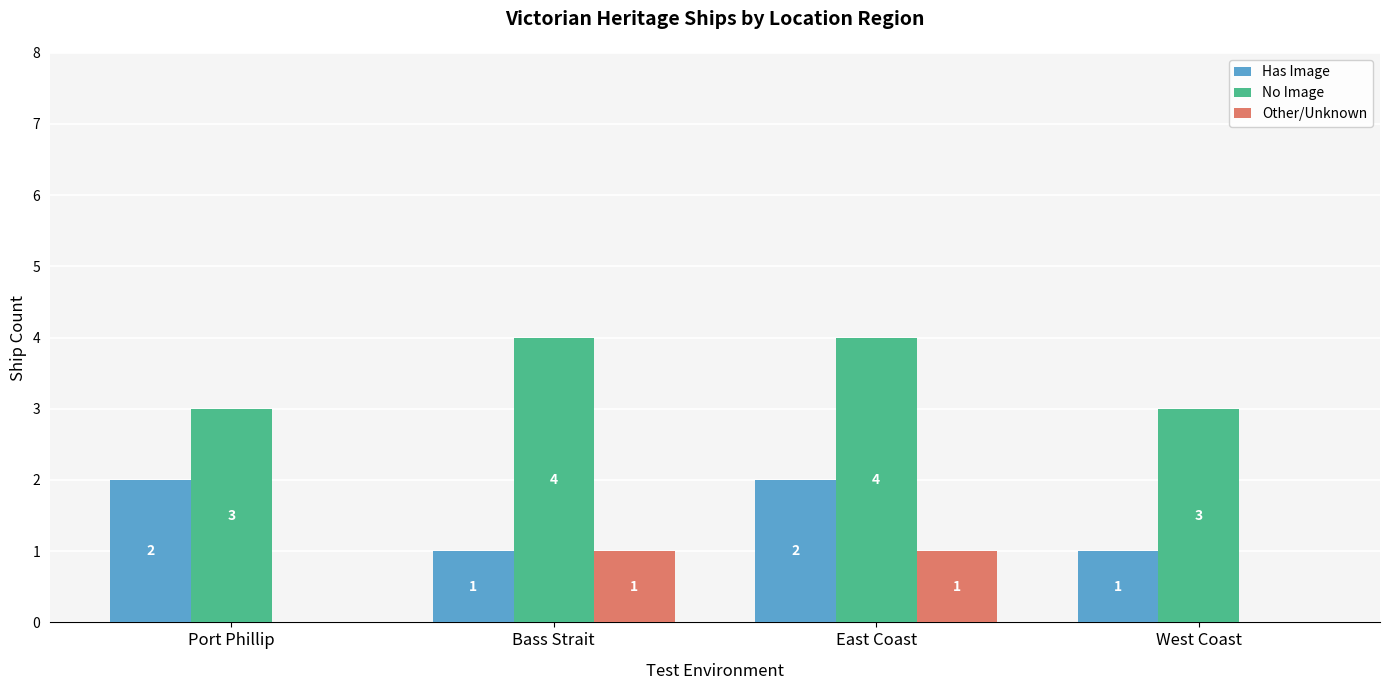

How many data points does each series have?

4